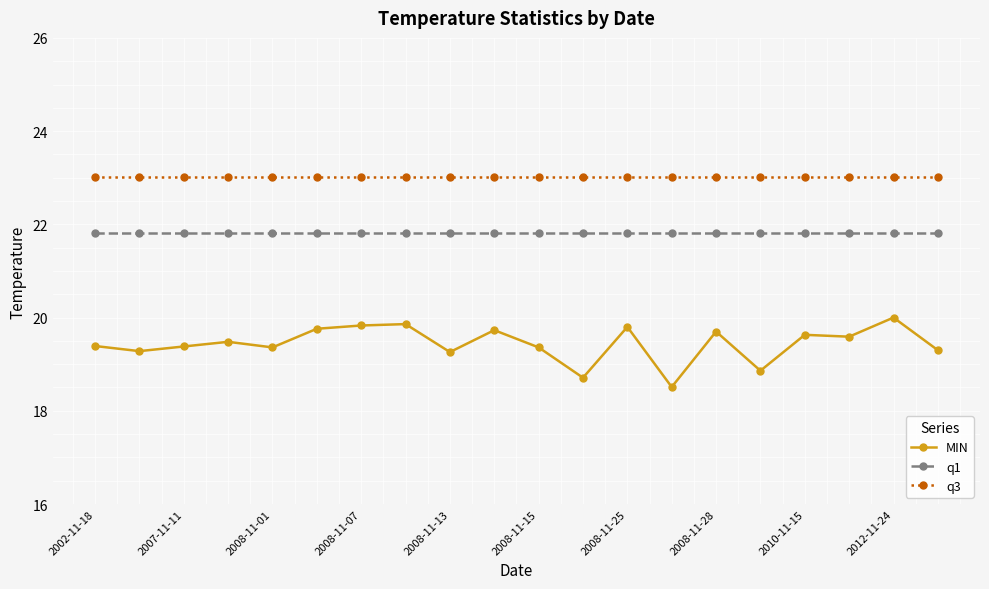

True or false: MIN has more than 1 points higher than both neighbors.

True